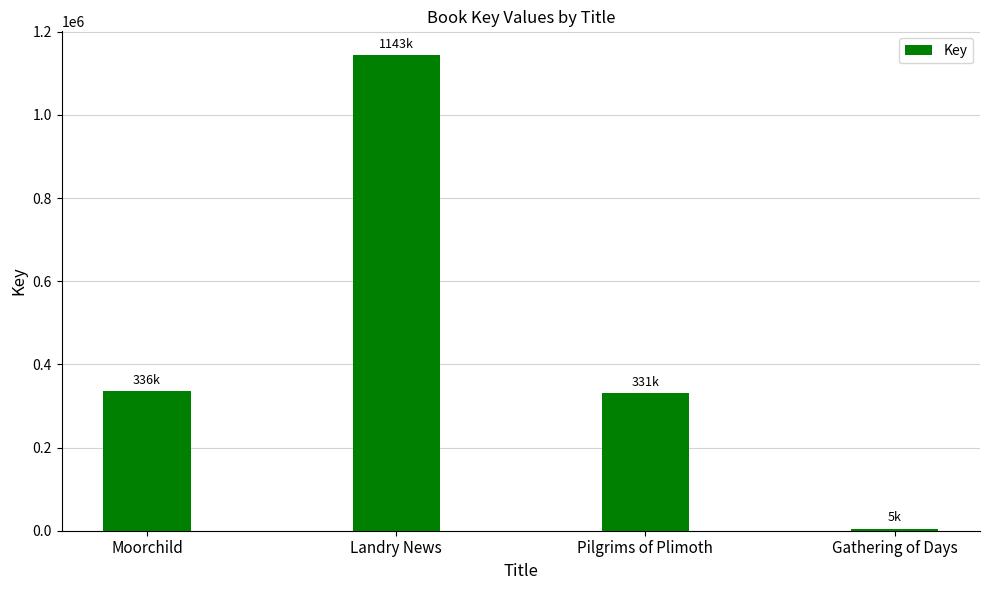

What is the label of the 2nd bar from the right?

Pilgrims of Plimoth